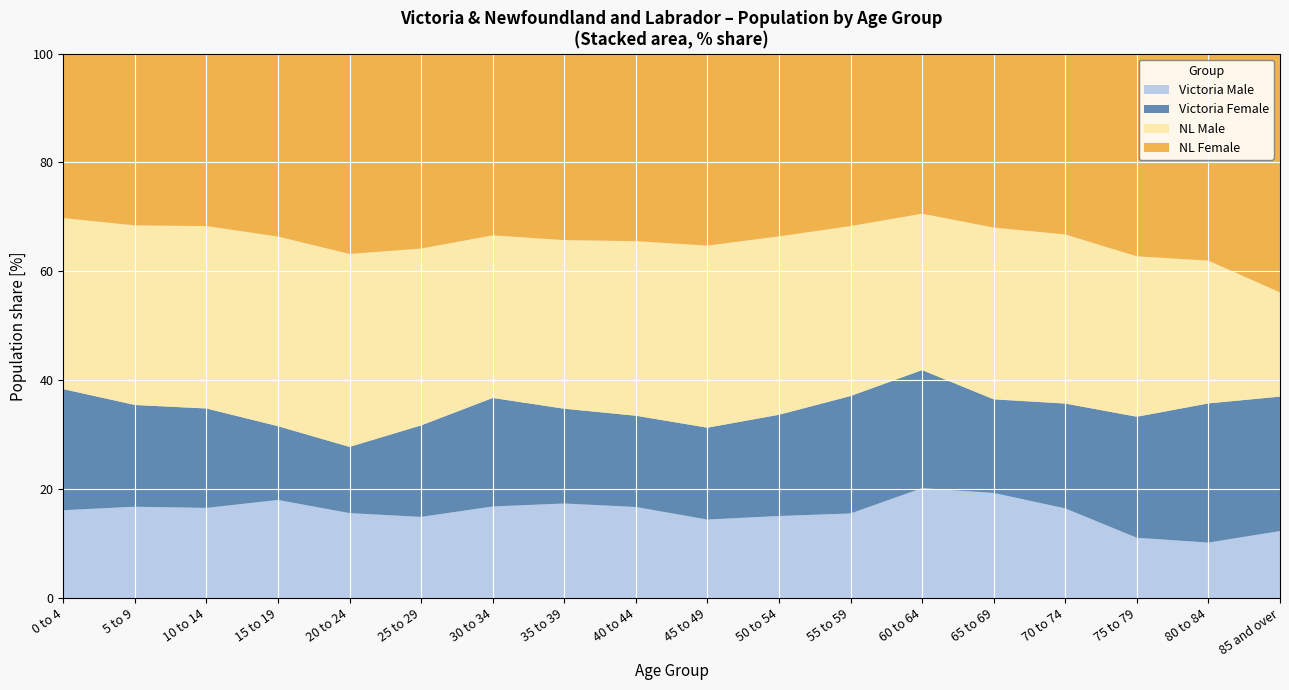

What is the approximate value of Victoria Male at 75 to 79?

11.1